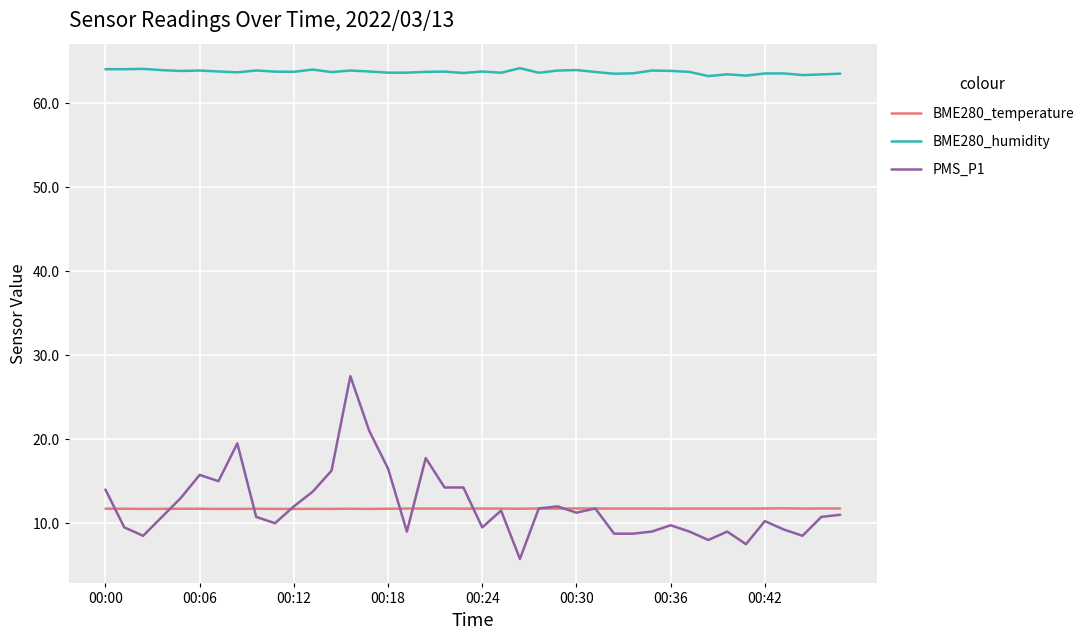

In BME280_humidity, how many points are higher than both neighbors (excluding endpoints)?

12